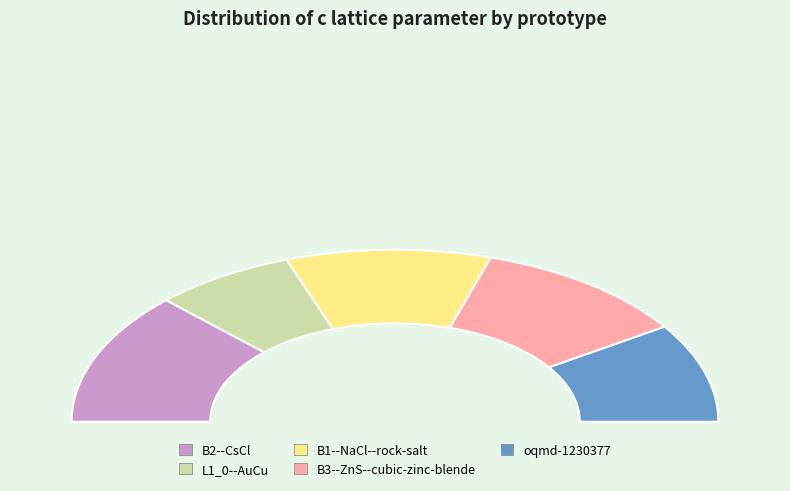

What percentage is the B3--ZnS--cubic-zinc-blende slice, to the nearest percent?

22%